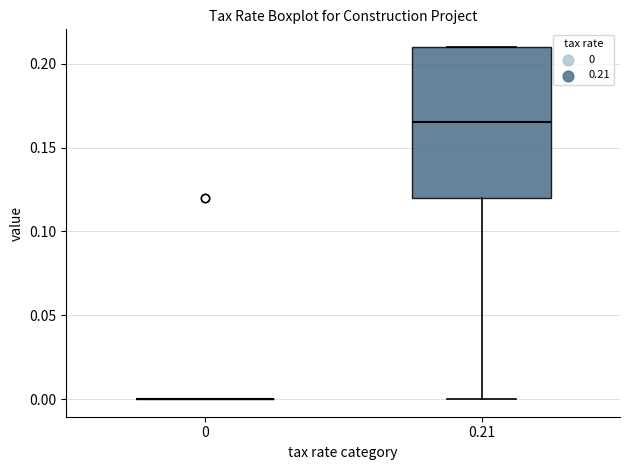

Reading left to right, transcribe this box plot: for each box, give where its median line is, the range the box spans, and where its two whiskers end, as read against the y-axis. The values are not printed on the chart, so give them approximately, as read against the axis.

0: box collapsed to a line at 0.000, whiskers 0.000 to 0.000
0.21: median 0.165, box 0.120 to 0.210, whiskers 0.000 to 0.210